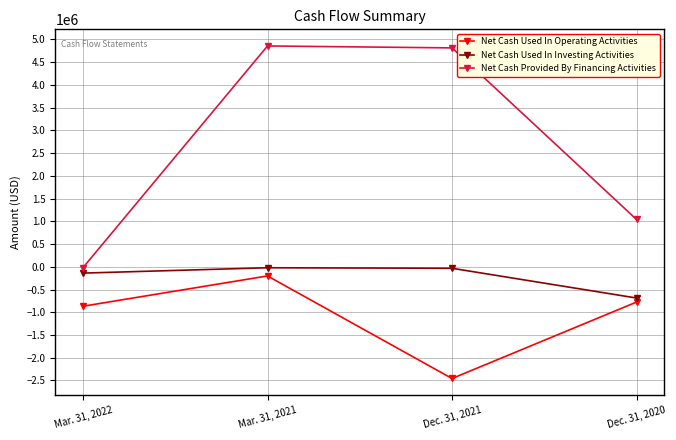

Which series has the largest total across all categories?

Net Cash Provided By Financing Activities